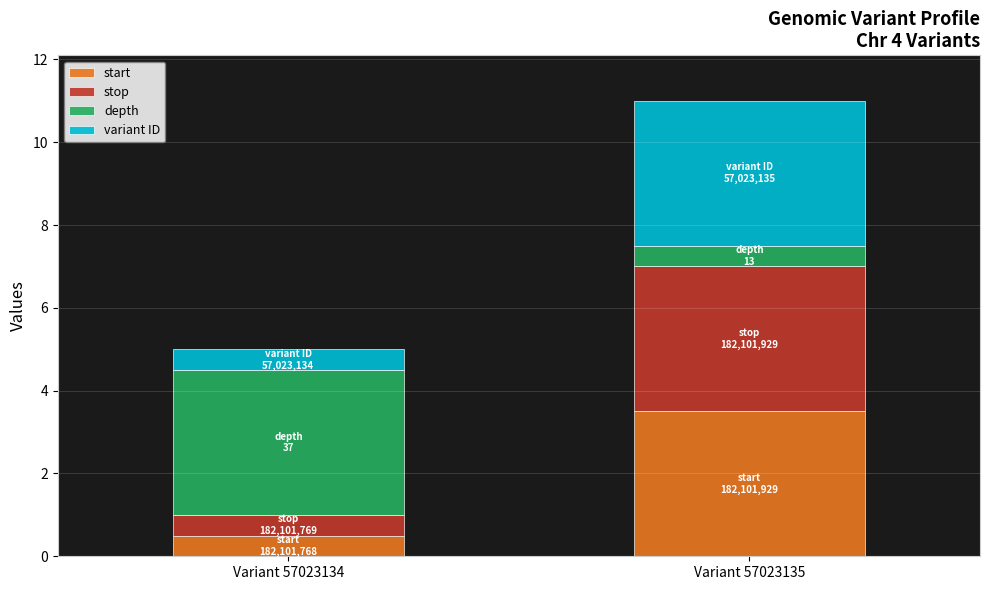

At which label is start closest to 2?

Variant 57023134